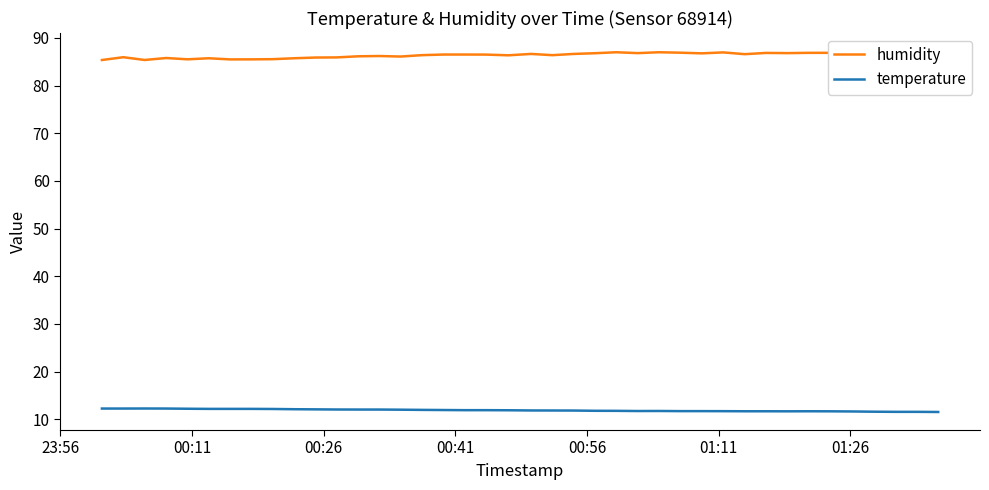

At how many categories does at least one series exceed 66?

40